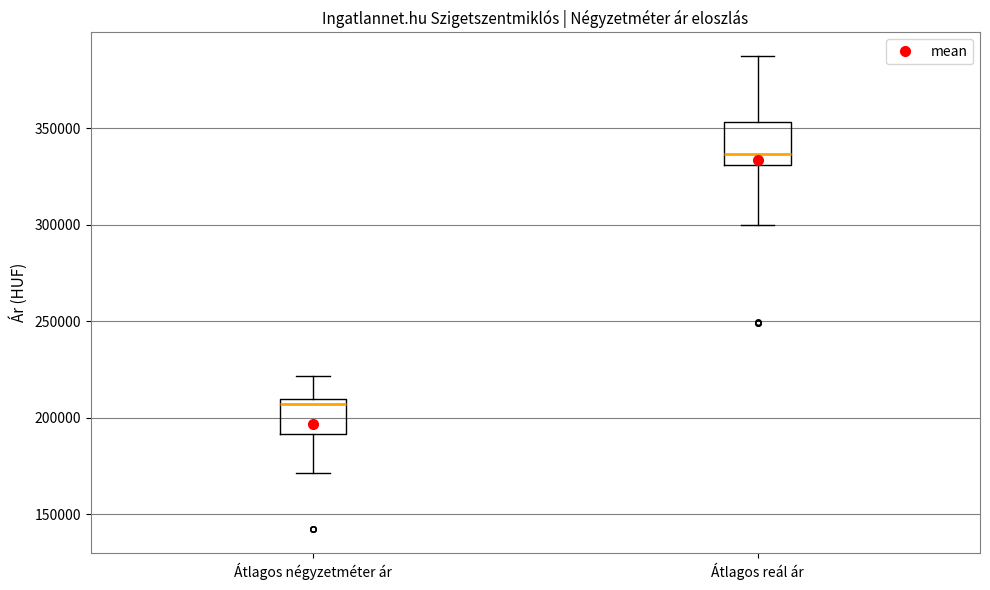

Reading left to right, read every box against the y-axis: the position of its median line, the range the box covers, and the ends of its whiskers. The values are not printed on the chart, so give them approximately, as read against the axis.

Átlagos négyzetméter ár: median 205000, box 190000 to 210000, whiskers 170000 to 220000
Átlagos reál ár: median 335000, box 330000 to 355000, whiskers 300000 to 385000